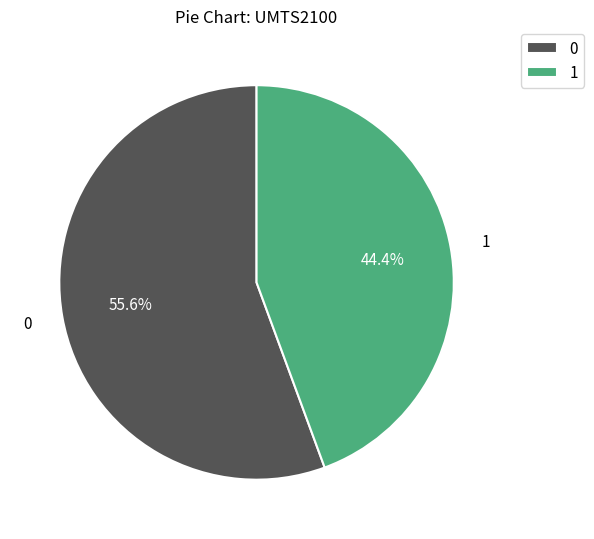

What is the ratio of the value at 0 to the value at 1?

1.3